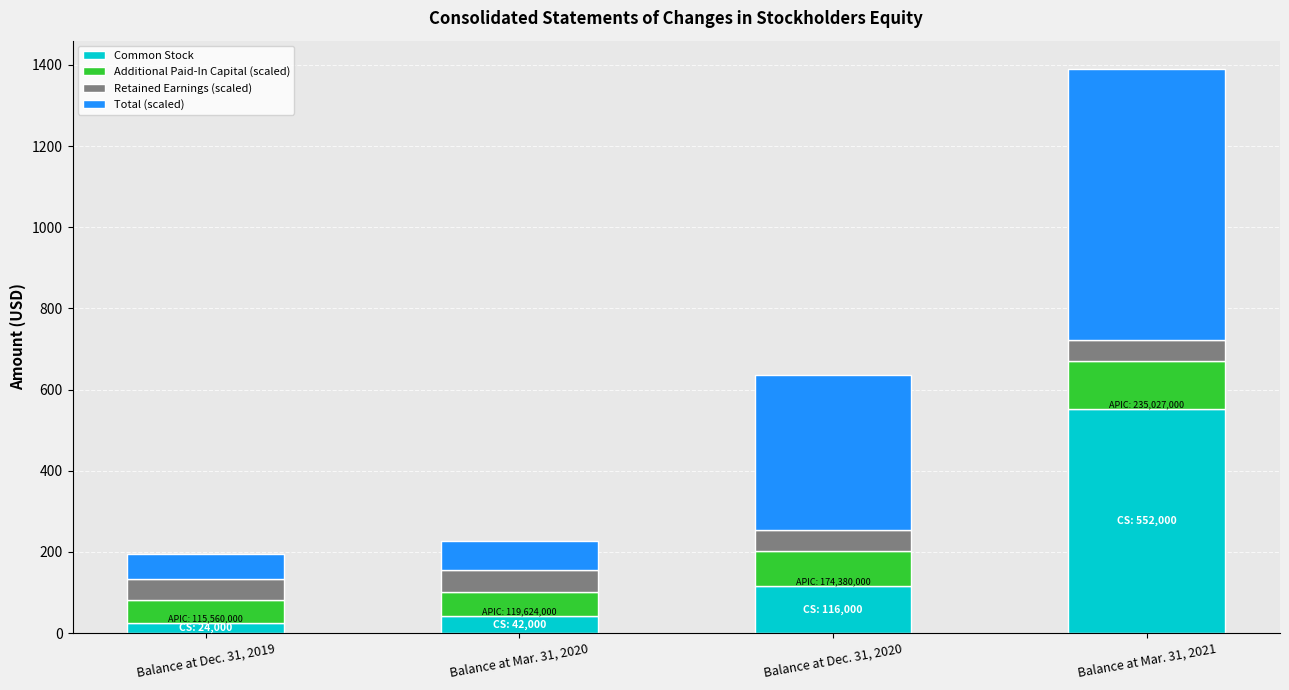

What is the total value across all series at Balance at Dec. 31, 2020?

636.6